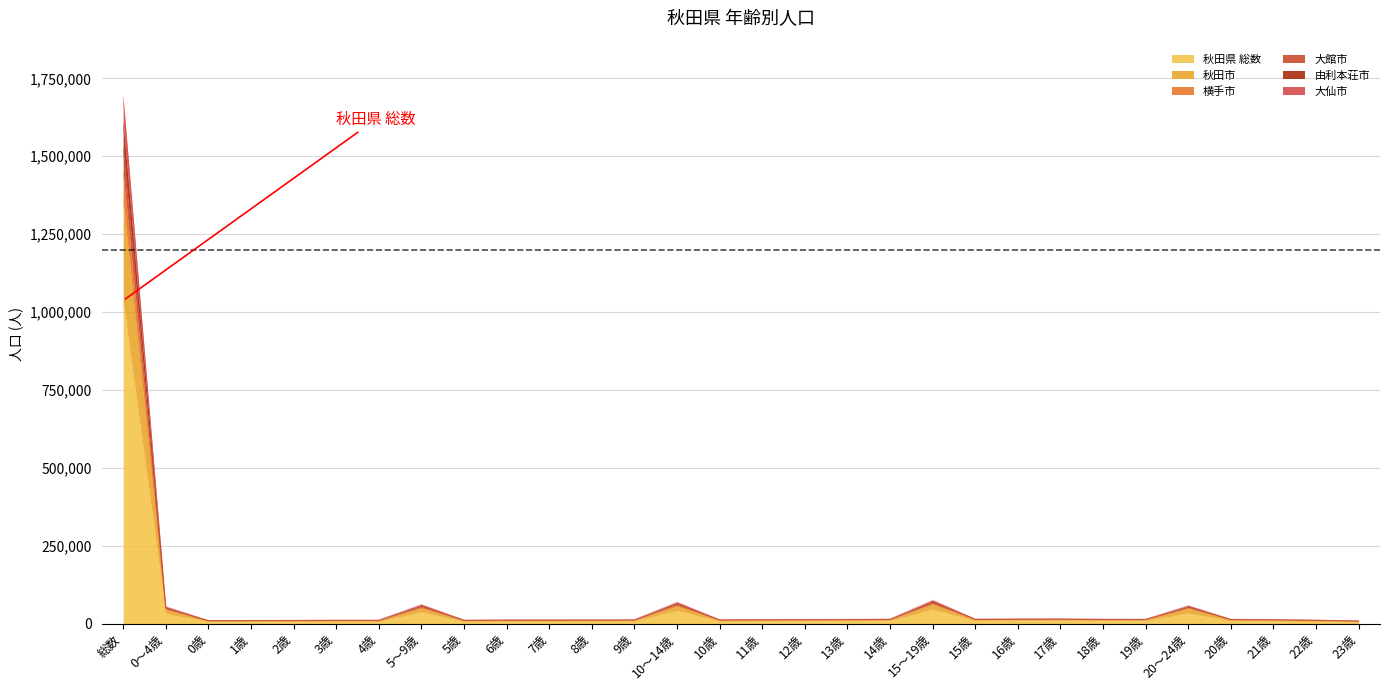

How many interior local peaks does the 大館市 series have?

6